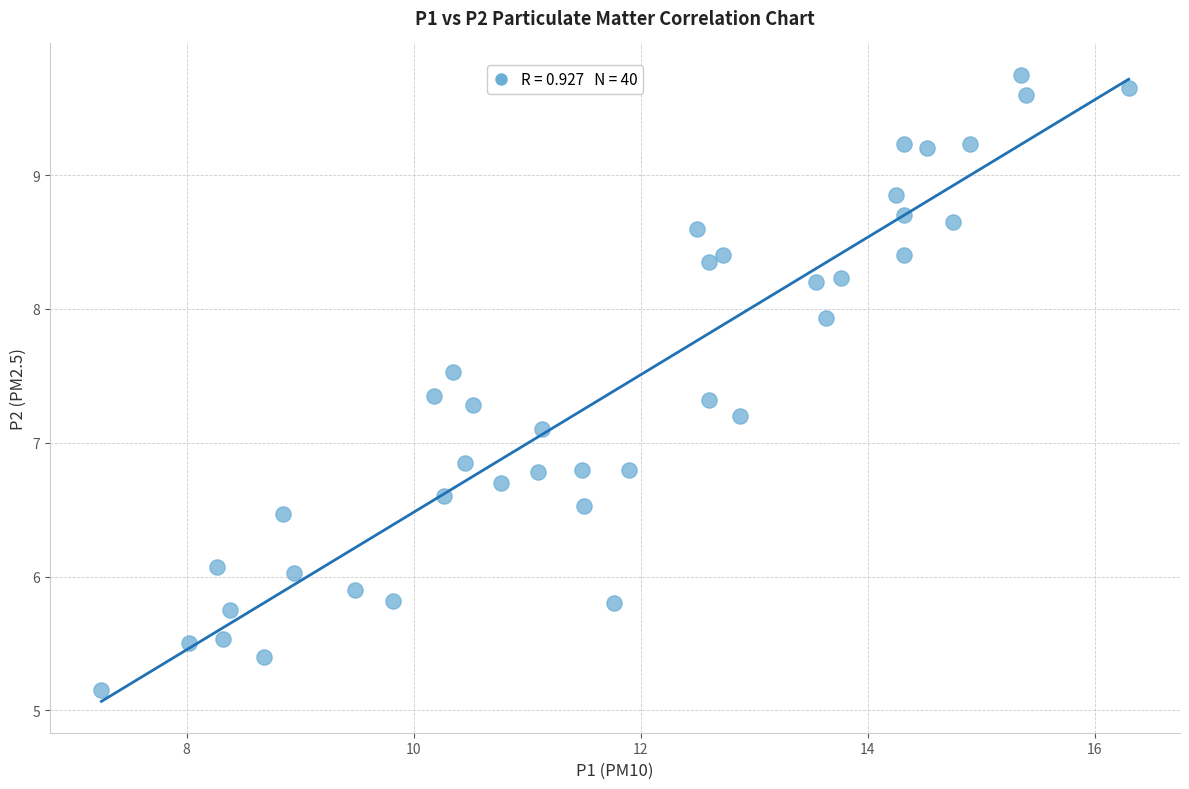

What is the range of Y values (max minus min)?

4.6